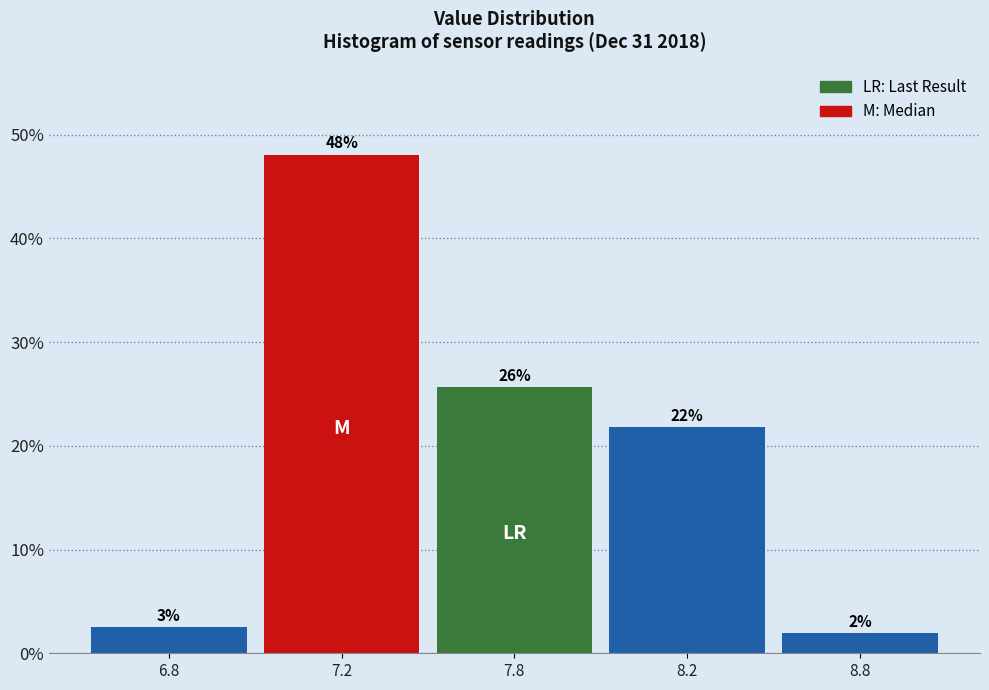

How many bars are there in total?

5